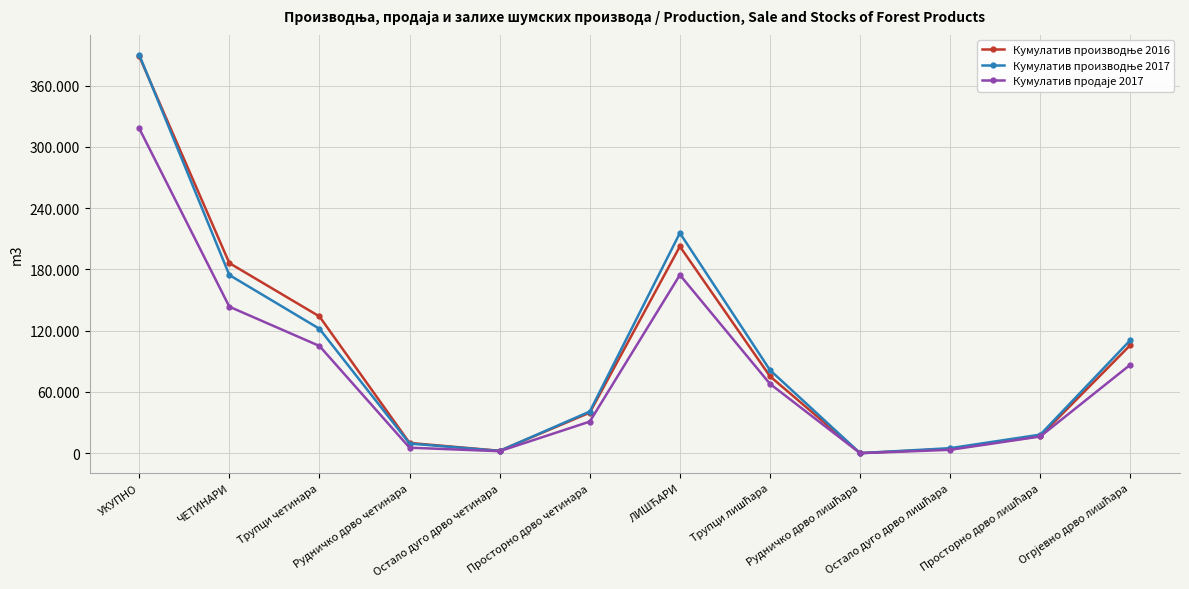

Which series has the largest total across all categories?

Кумулатив производње 2017